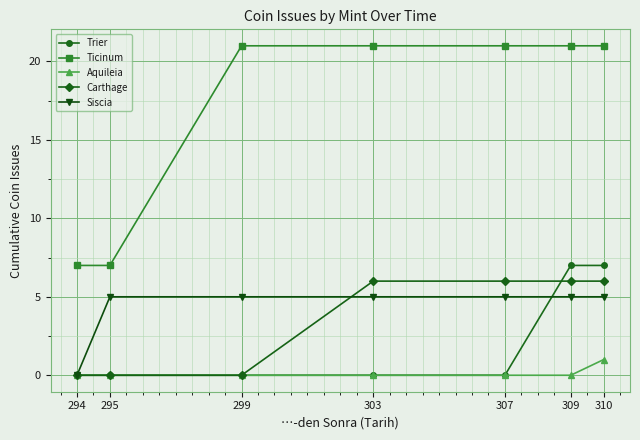

The value of Aquileia at 295 is 1. True or false?

False